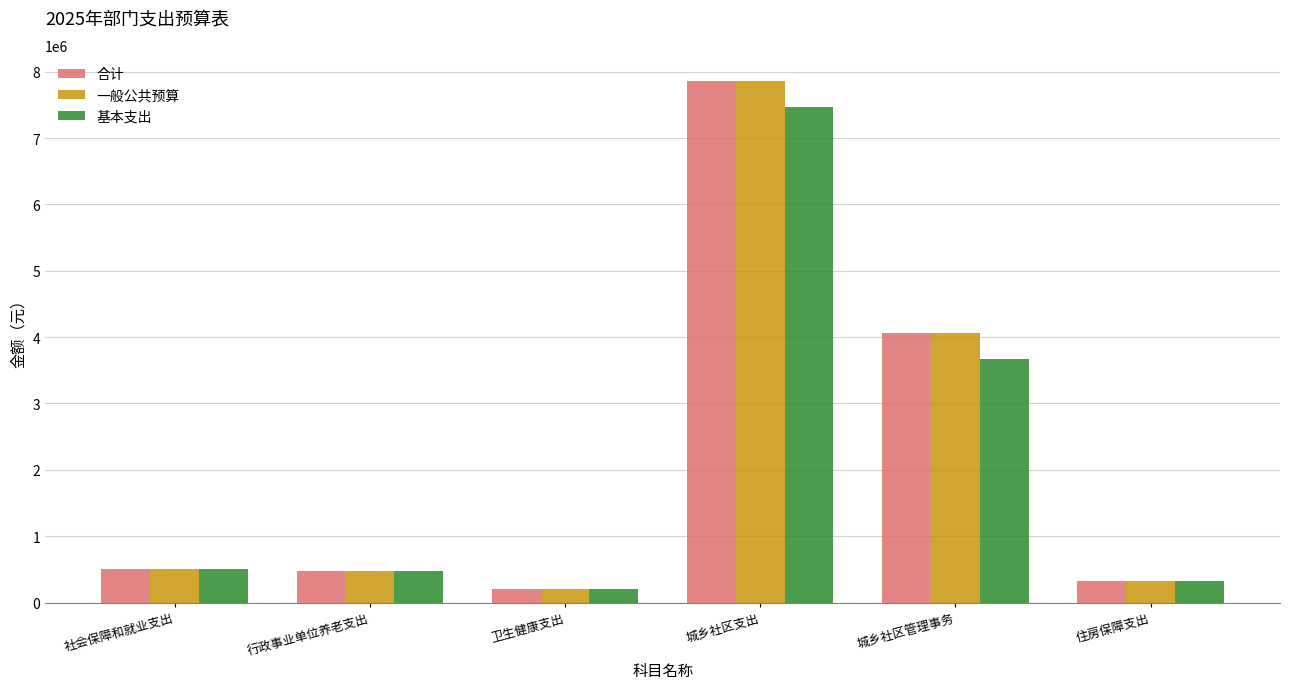

The 合计 series shows 7104532.7 at 城乡社区管理事务. True or false?

False